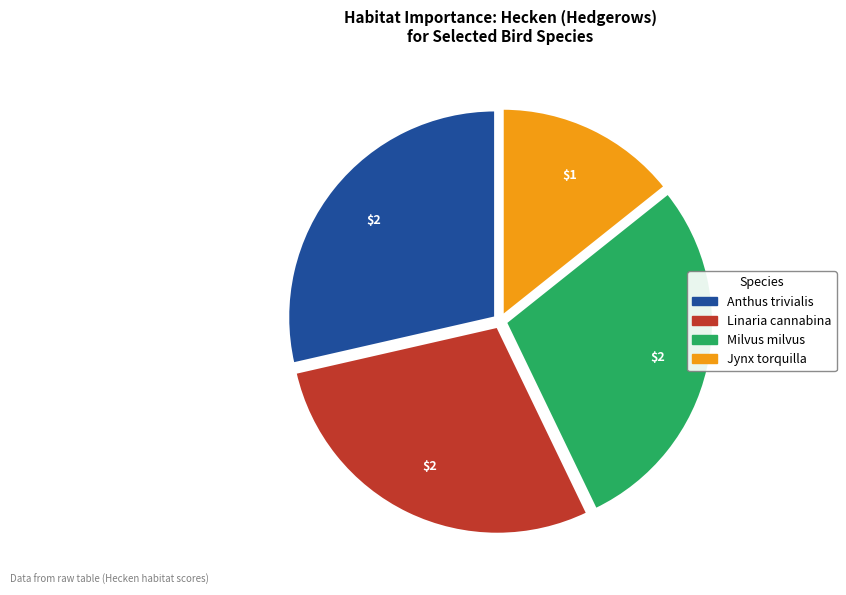

Is the sum of Linaria cannabina and Anthus trivialis greater than half?

Yes